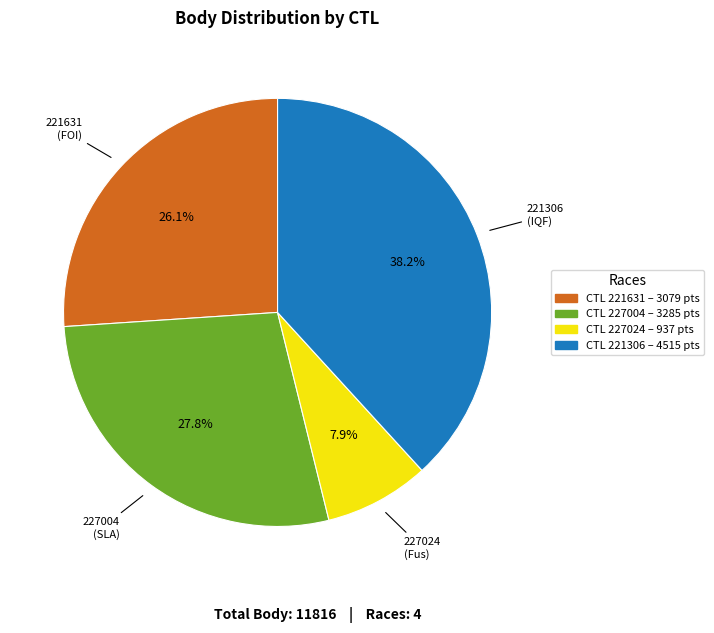

Is there a majority slice in this chart?

No